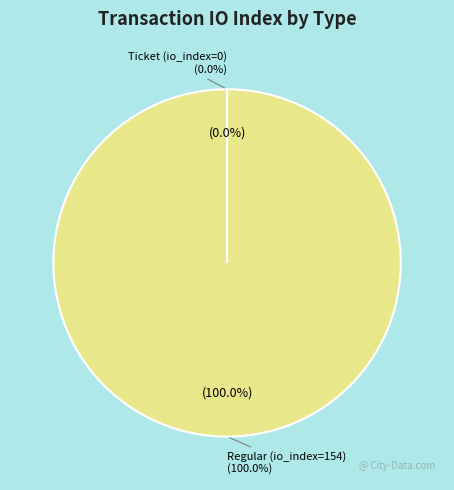

To the nearest percent, what portion does Regular (io_index=154) represent?

100%